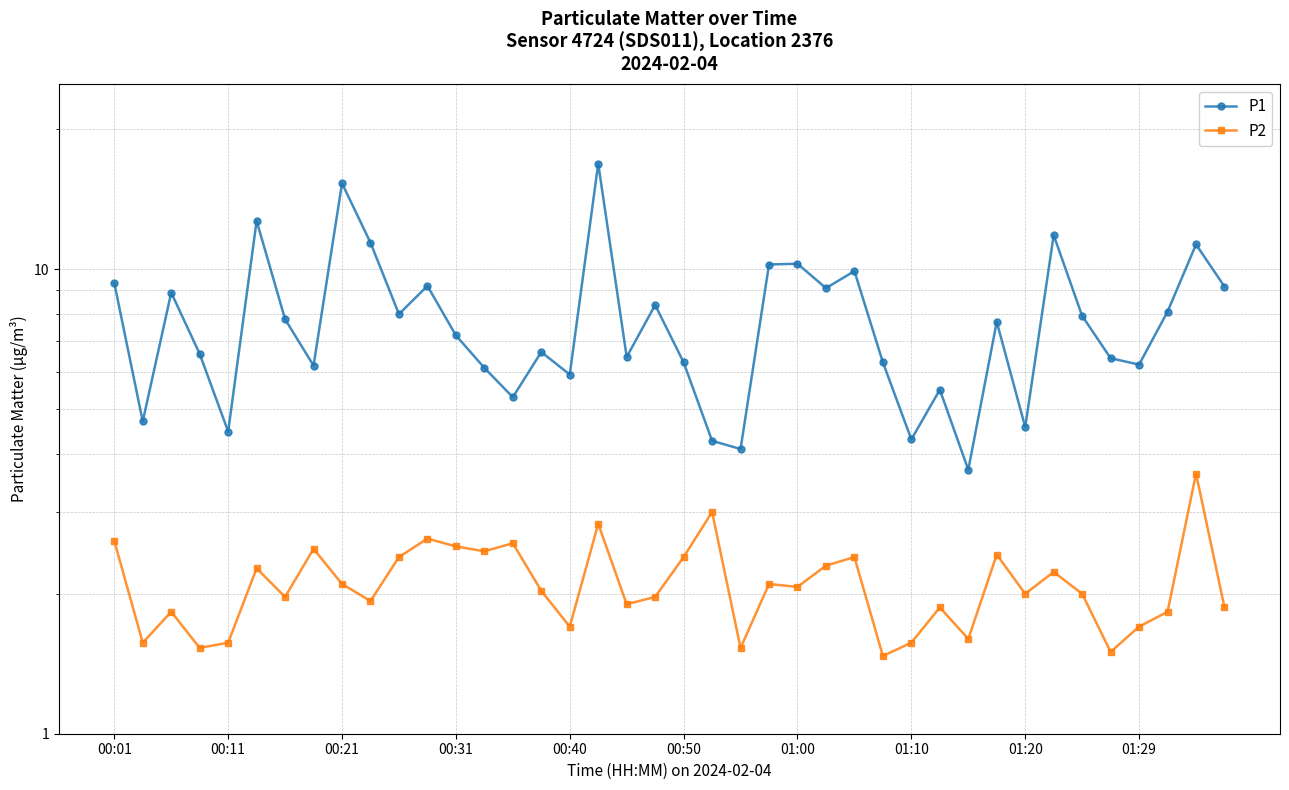

Reading right to left, what are all the values shown in this chart?

P1: 9.2	11.3	8.1	6.2	6.4	7.9	11.8	4.6	7.7	3.7	5.5	4.3	6.3	9.9	9.1	10.3	10.2	4.1	4.3	6.3	8.4	6.5	16.9	5.9	6.6	5.3	6.1	7.2	9.2	8.0	11.4	15.3	6.2	7.8	12.7	4.5	6.6	8.9	4.7	9.3
P2: 1.9	3.6	1.8	1.7	1.5	2.0	2.2	2.0	2.4	1.6	1.9	1.6	1.5	2.4	2.3	2.1	2.1	1.5	3.0	2.4	2.0	1.9	2.8	1.7	2.0	2.6	2.5	2.5	2.6	2.4	1.9	2.1	2.5	2.0	2.3	1.6	1.5	1.8	1.6	2.6